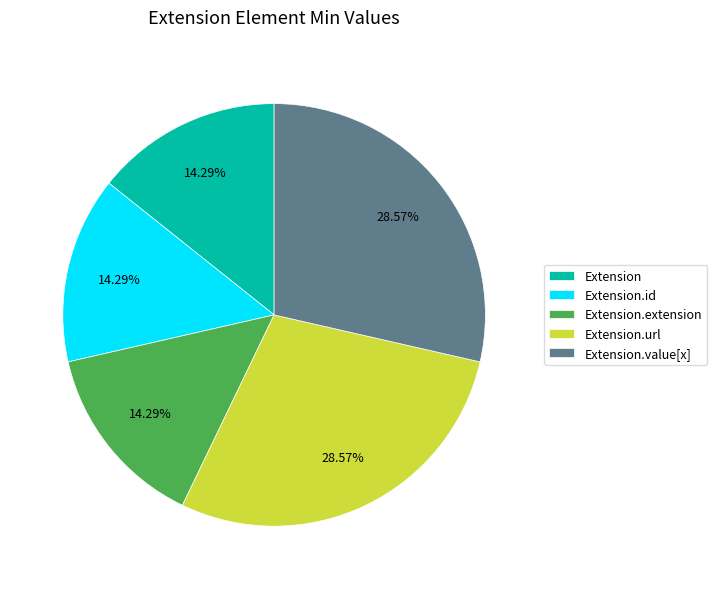

Does any single category account for the majority?

No